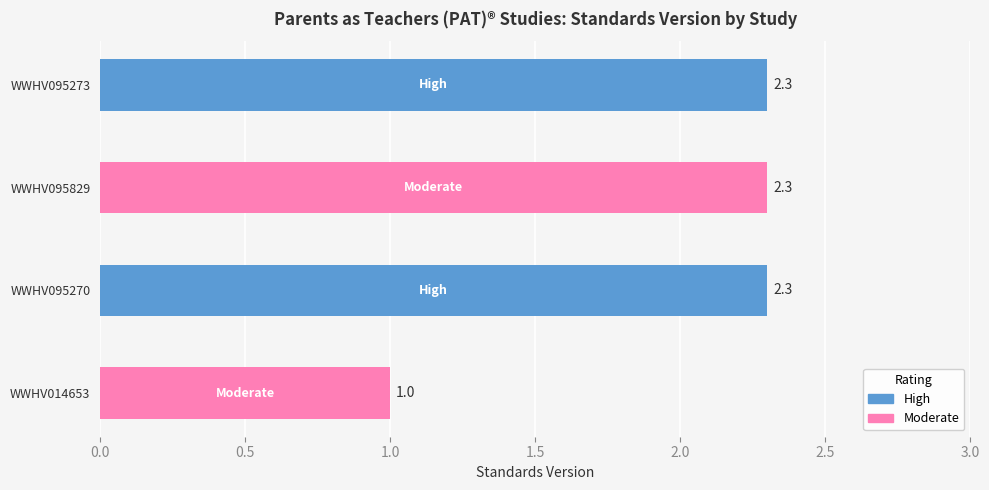

What is the approximate value at WWHV014653?

1.0